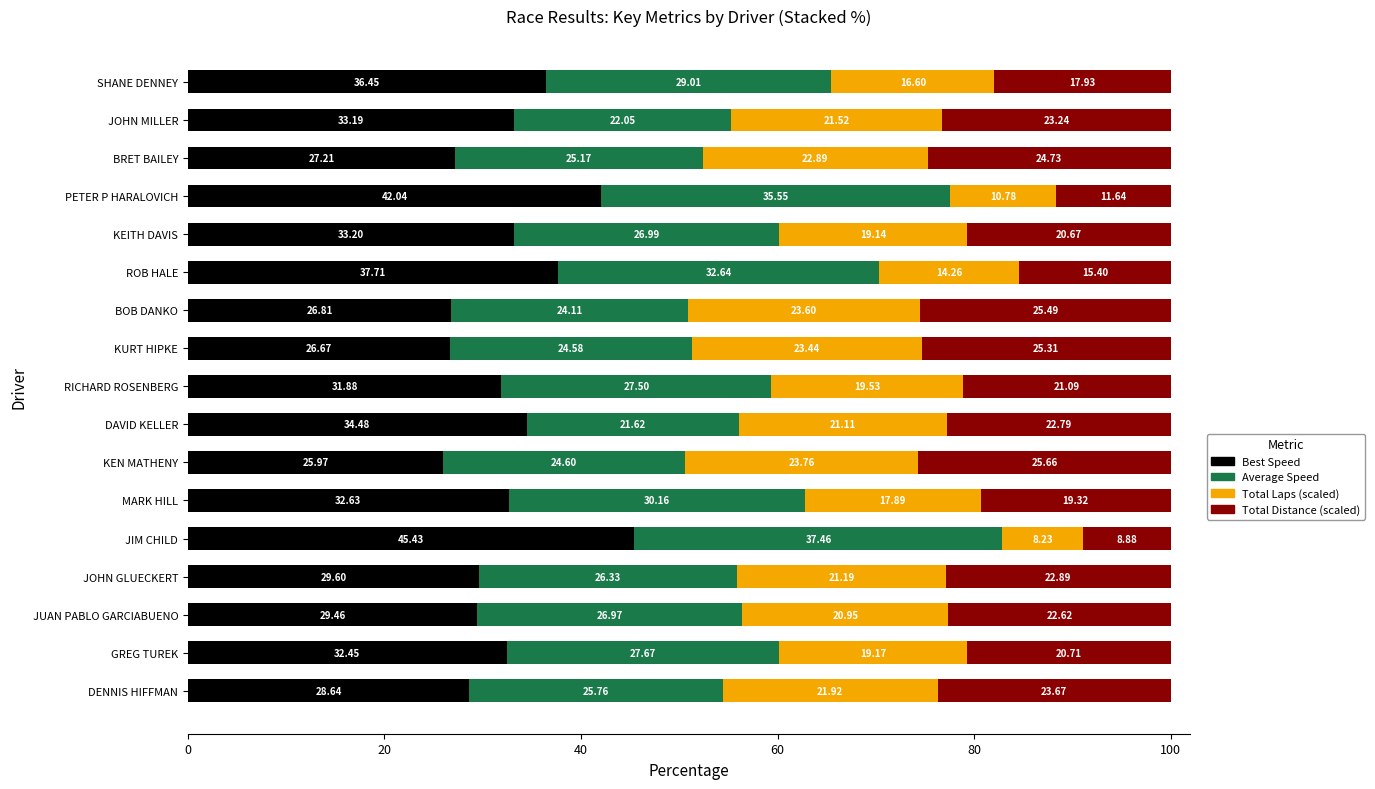

At which label does Best Speed reach its minimum?

KEN MATHENY